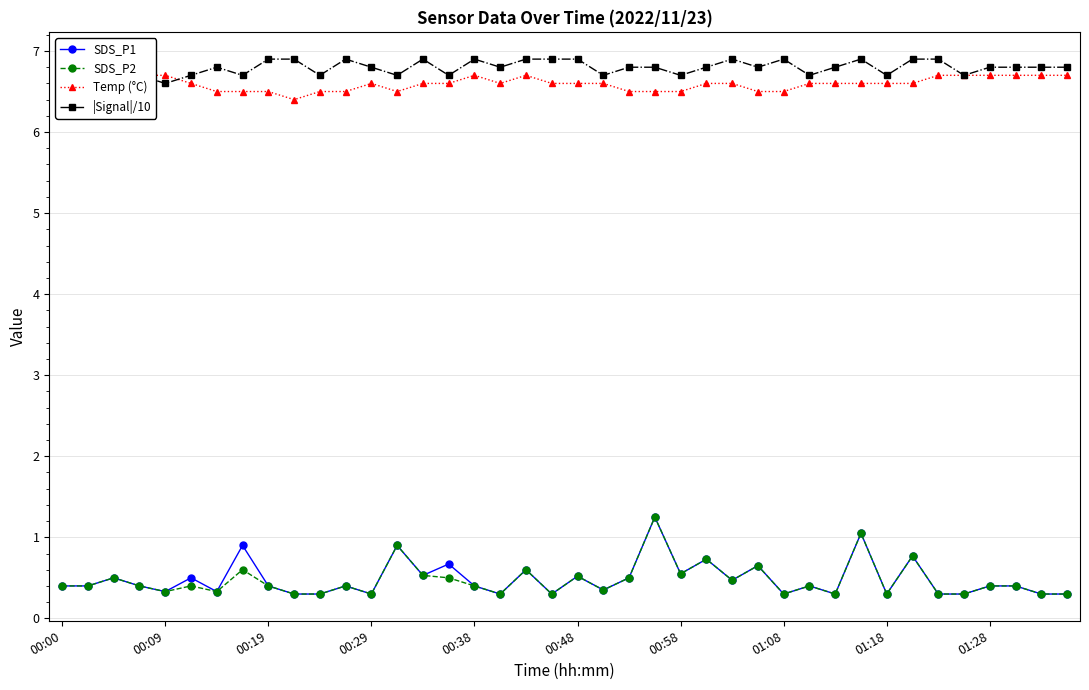

What is the lowest value of the SDS_P1 series?

0.3